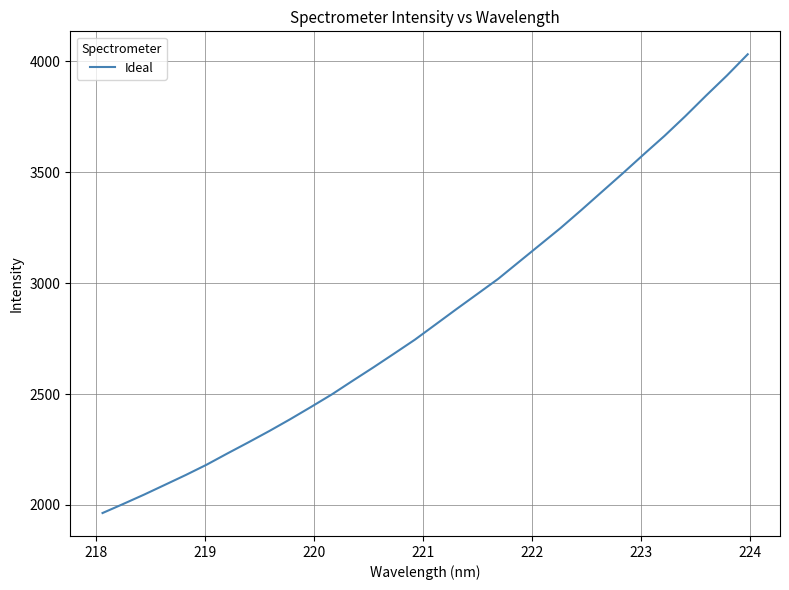

What is the maximum value shown in the chart?

4031.9